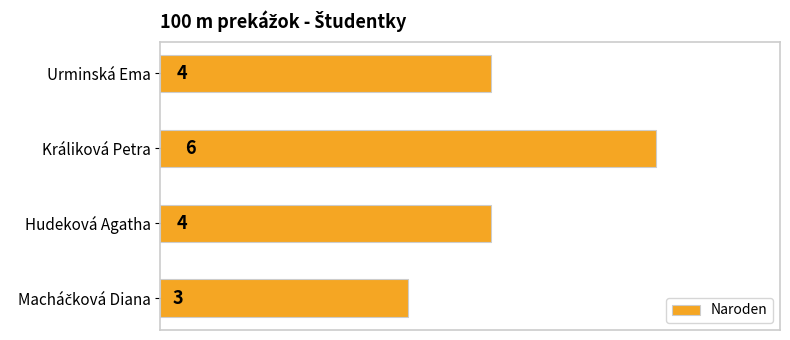

What is the ratio of the value at Urminská Ema to the value at Hudeková Agatha?

1.0